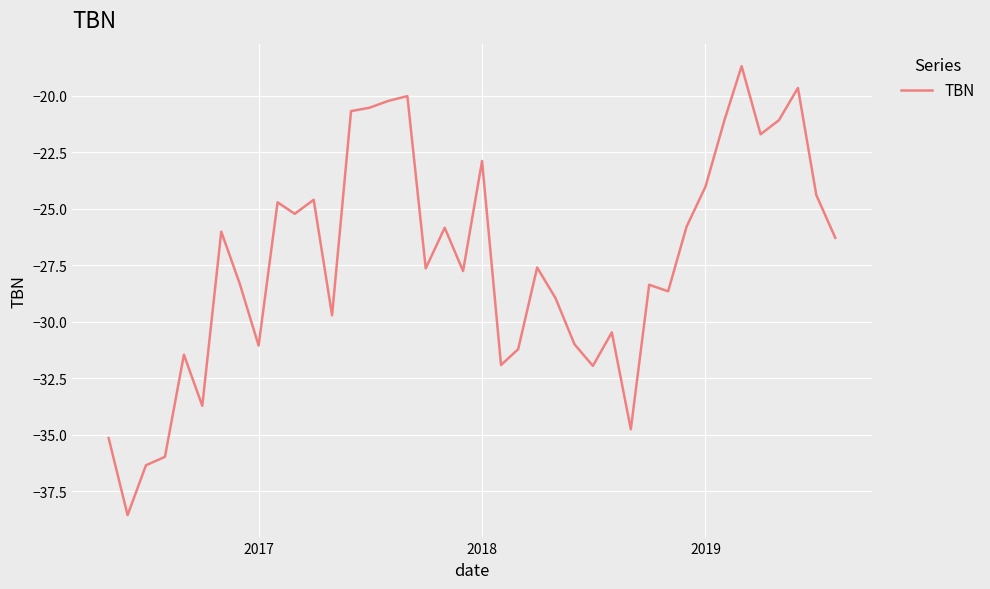

What is the greatest value displayed?

-18.7